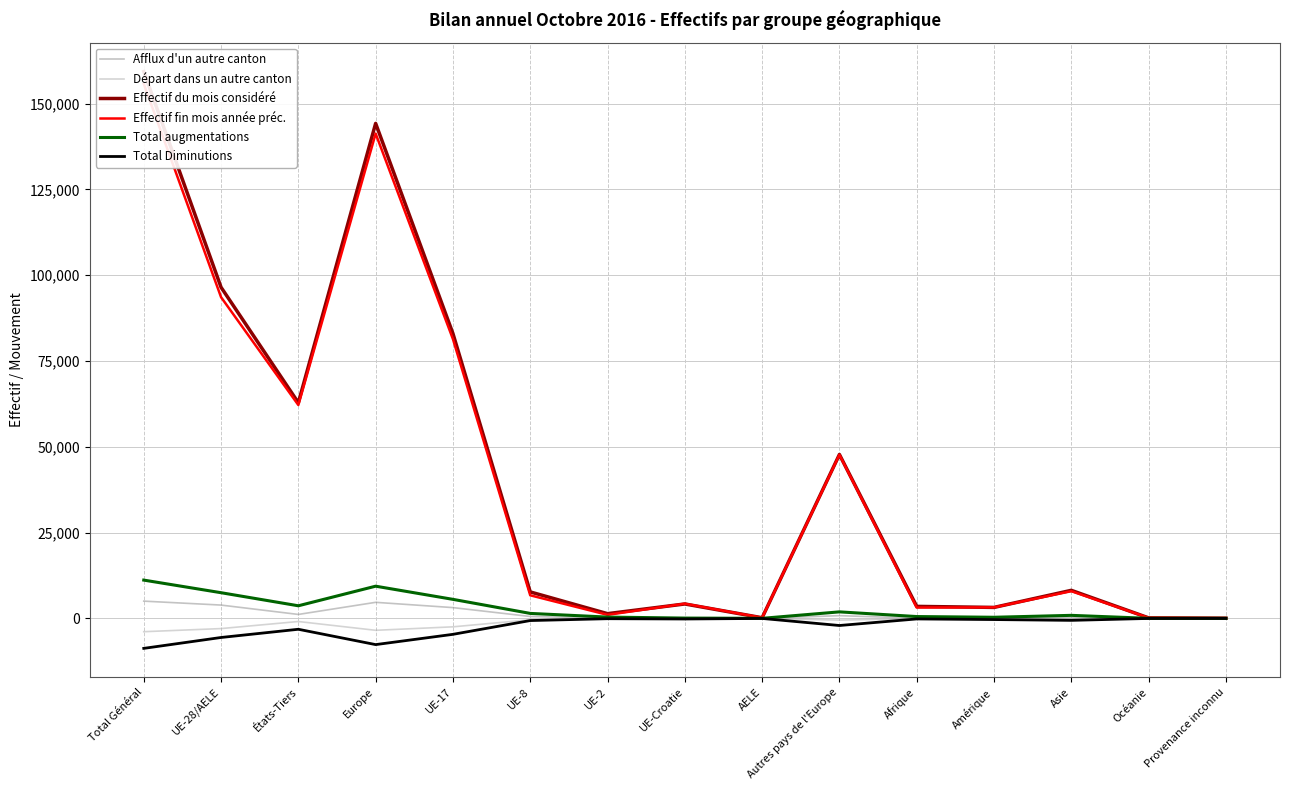

The value of Effectif fin mois année préc. at Provenance inconnu is 59. True or false?

True